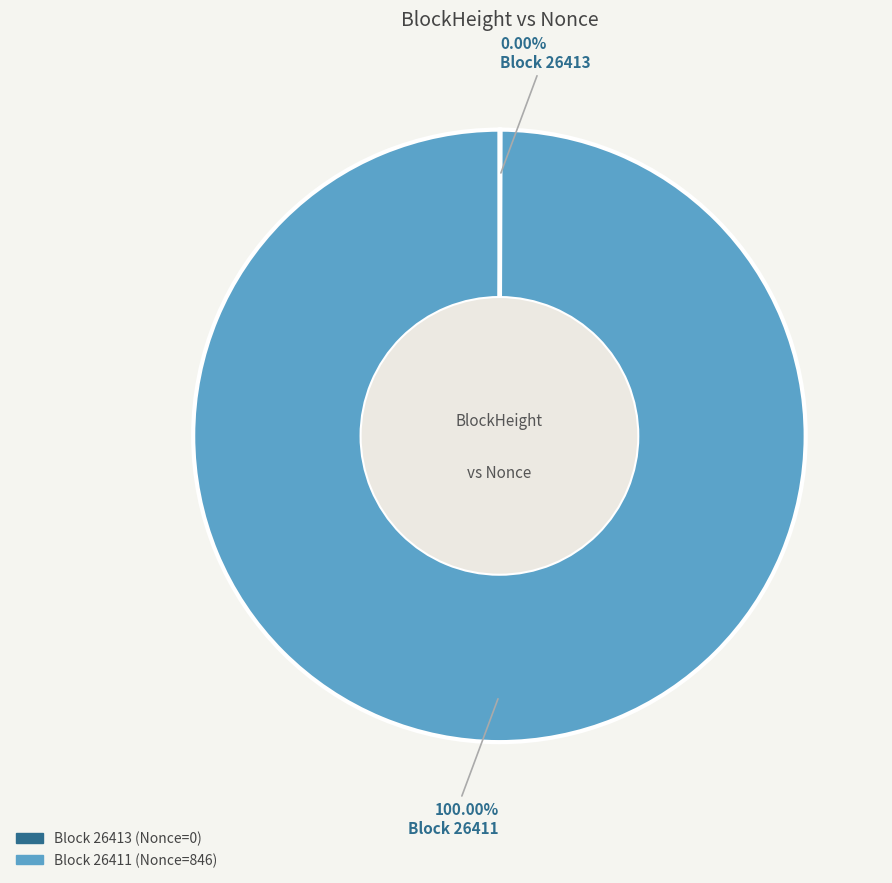

Is there a majority slice in this chart?

Yes